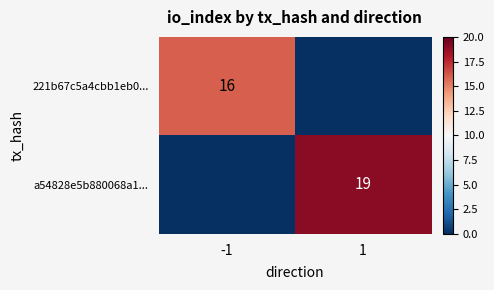

Which has a higher value, -1 or 1?

-1